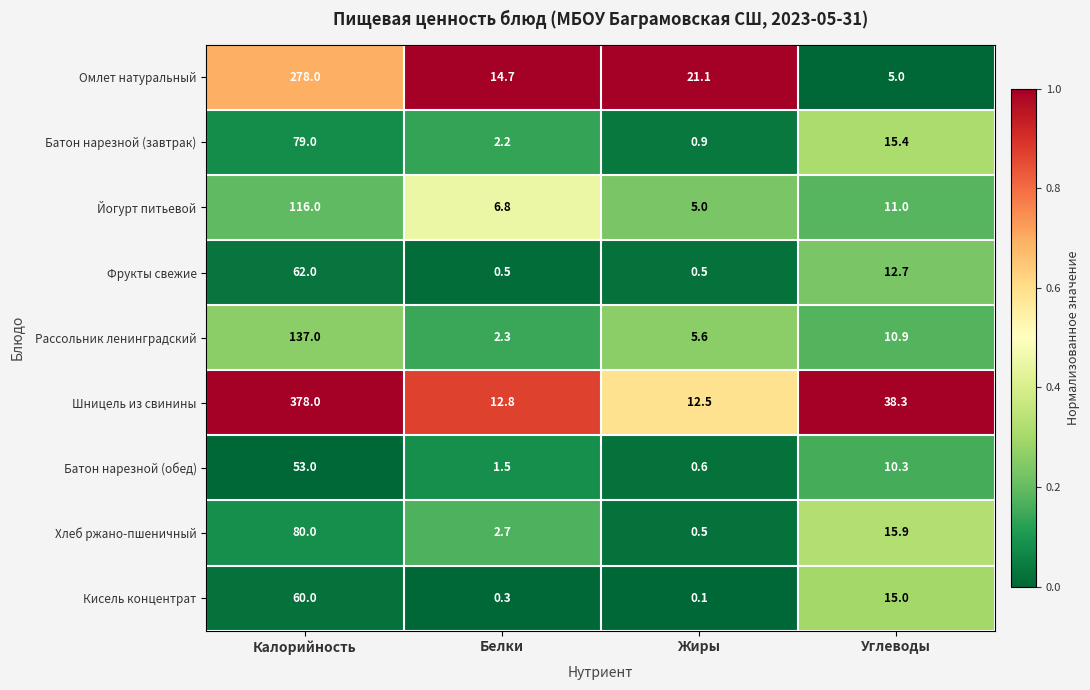

At how many categories does at least one series exceed 0?

4